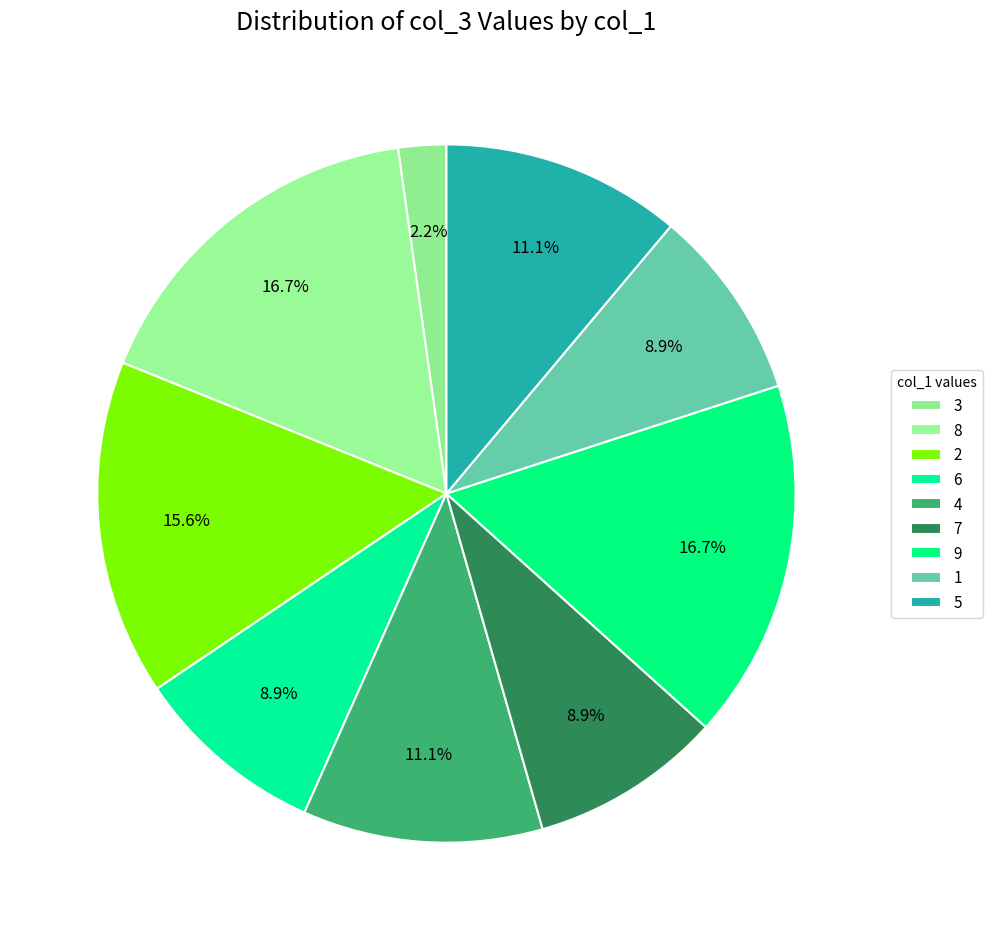

Is there any slice that represents more than half of the pie?

No